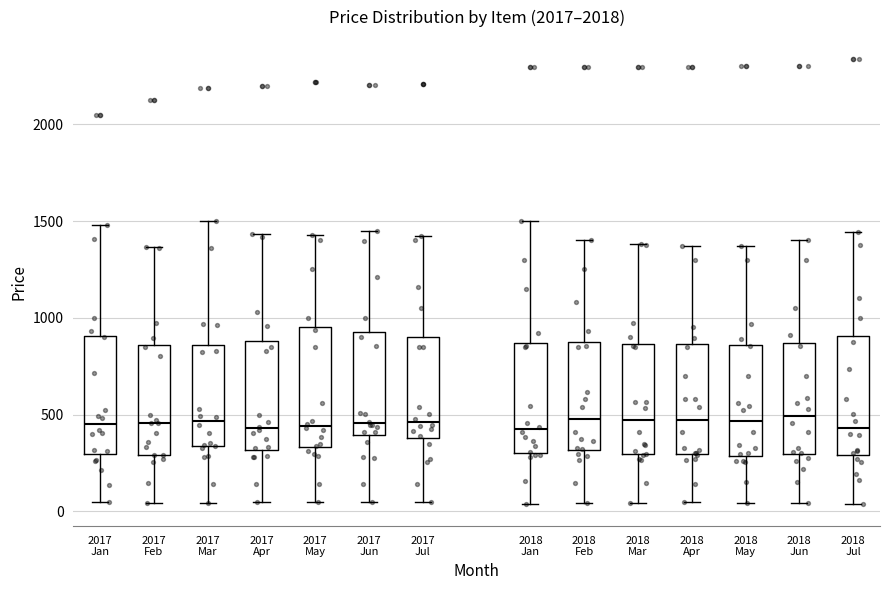

Reading left to right, read every box against the y-axis: the position of its median line, the range the box covers, and the ends of its whiskers. The values are not printed on the chart, so give them approximately, as read against the axis.

2017 Jan: median 450, box 300 to 900, whiskers 50 to 1500
2017 Feb: median 450, box 300 to 850, whiskers 50 to 1350
2017 Mar: median 450, box 350 to 850, whiskers 50 to 1500
2017 Apr: median 450, box 300 to 900, whiskers 50 to 1450
2017 May: median 450, box 350 to 950, whiskers 50 to 1450
2017 Jun: median 450, box 400 to 950, whiskers 50 to 1450
2017 Jul: median 450, box 400 to 900, whiskers 50 to 1400
2018 Jan: median 400, box 300 to 850, whiskers 50 to 1500
2018 Feb: median 500, box 300 to 850, whiskers 50 to 1400
2018 Mar: median 450, box 300 to 850, whiskers 50 to 1400
2018 Apr: median 450, box 300 to 850, whiskers 50 to 1350
2018 May: median 450, box 300 to 850, whiskers 50 to 1350
2018 Jun: median 500, box 300 to 850, whiskers 50 to 1400
2018 Jul: median 450, box 300 to 900, whiskers 50 to 1450